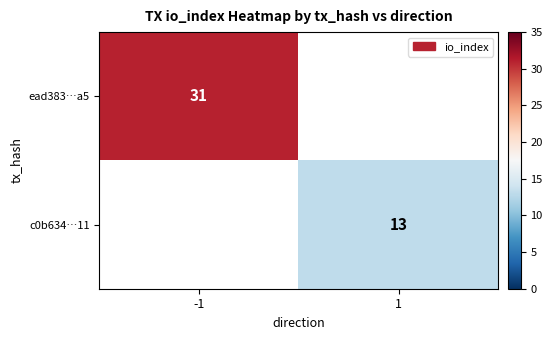

Is the value of ead383…a5 at -1 greater than the value of c0b634…11 at 1?

Yes